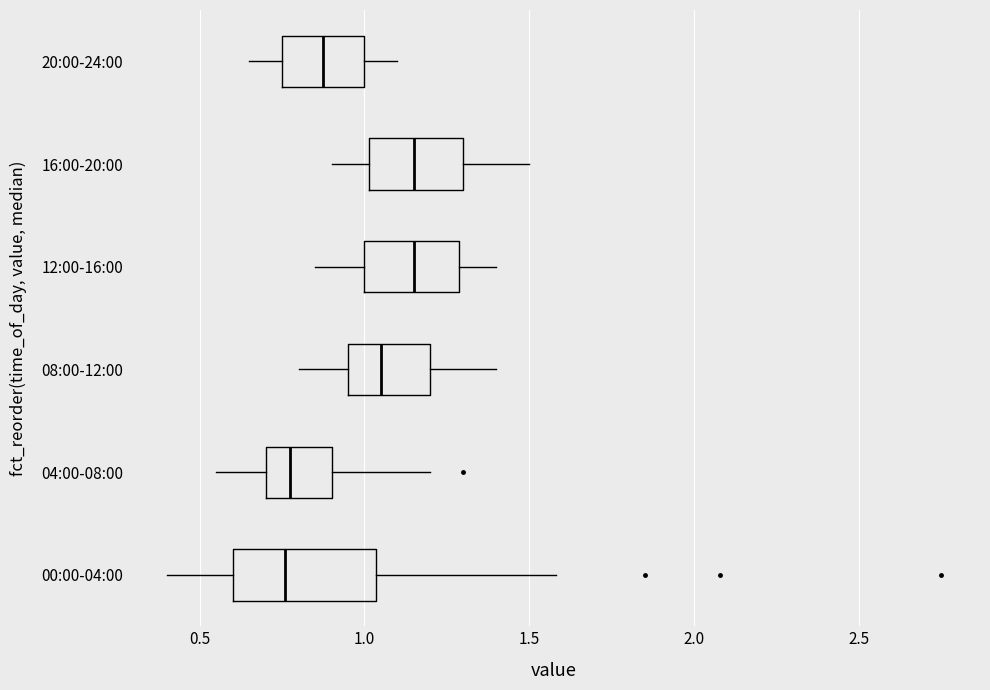

Reading bottom to top, transcribe this box plot: for each box, give where its median line is, the range the box spans, and where its two whiskers end, as read against the x-axis. The values are not printed on the chart, so give them approximately, as read against the axis.

00:00-04:00: median 0.75, box 0.60 to 1.05, whiskers 0.40 to 1.60
04:00-08:00: median 0.80, box 0.70 to 0.90, whiskers 0.55 to 1.20
08:00-12:00: median 1.05, box 0.95 to 1.20, whiskers 0.80 to 1.40
12:00-16:00: median 1.15, box 1.00 to 1.30, whiskers 0.85 to 1.40
16:00-20:00: median 1.15, box 1.00 to 1.30, whiskers 0.90 to 1.50
20:00-24:00: median 0.90, box 0.75 to 1.00, whiskers 0.65 to 1.10